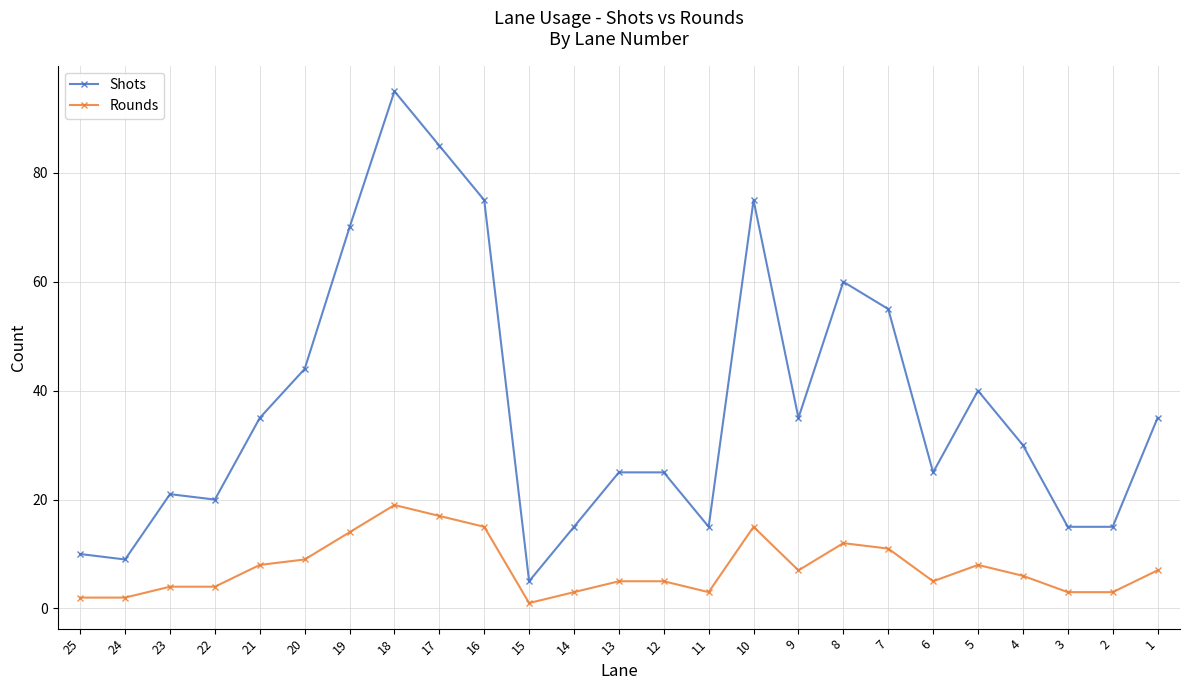

How many values in the Rounds series exceed 6?

12